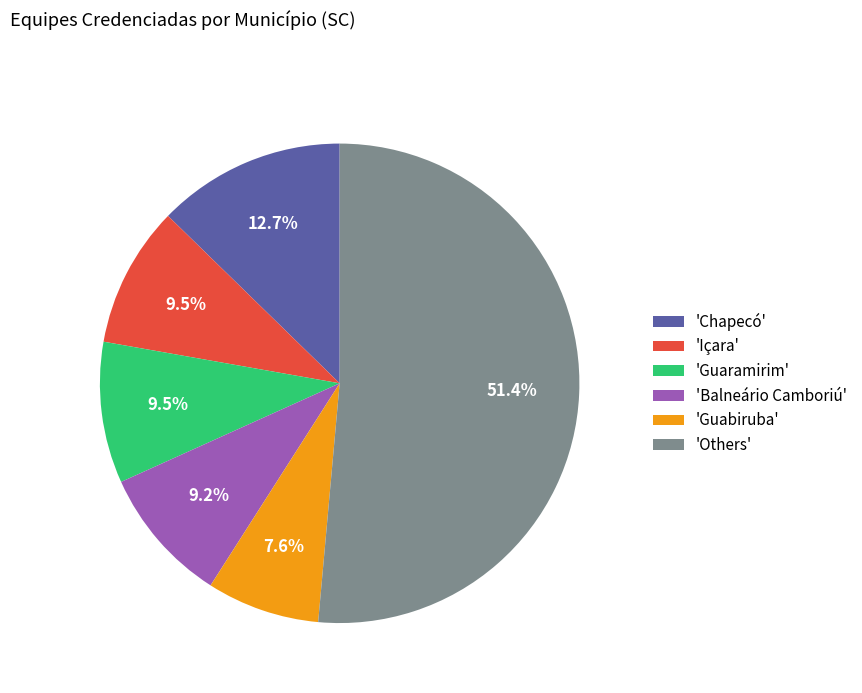

Which category has the biggest portion of the pie?

'Others'